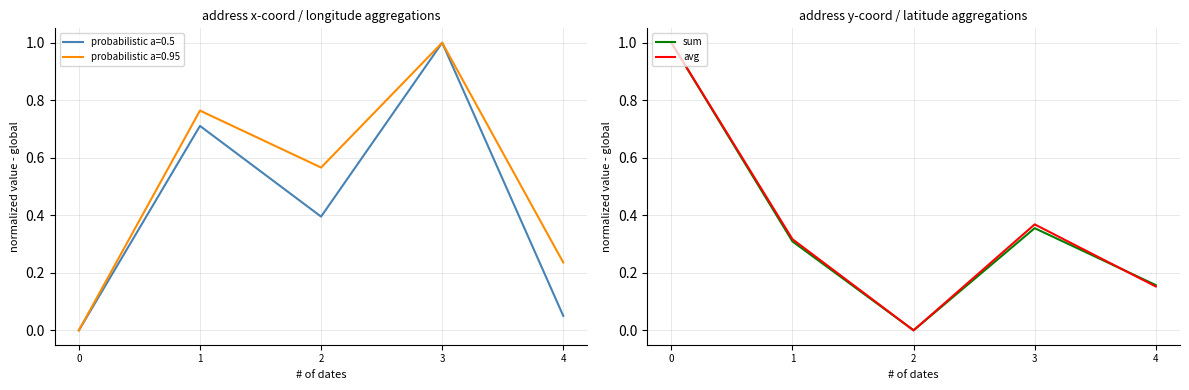

List the labels in order of sum value, largest first.

0, 3, 1, 4, 2